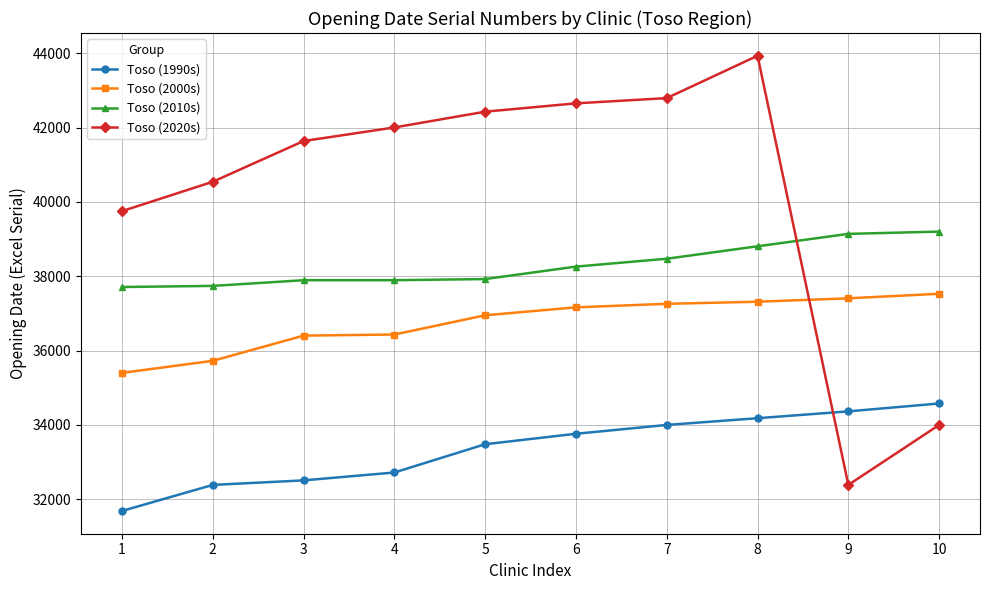

Which series has the widest spread of values?

Toso (2020s)